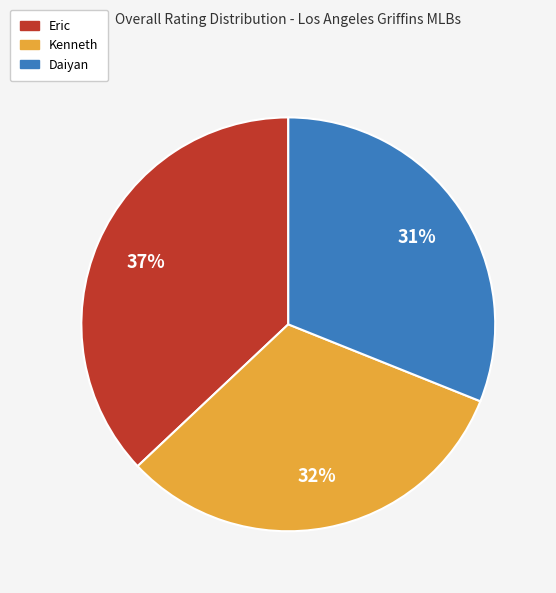

Which slice is the largest?

Eric